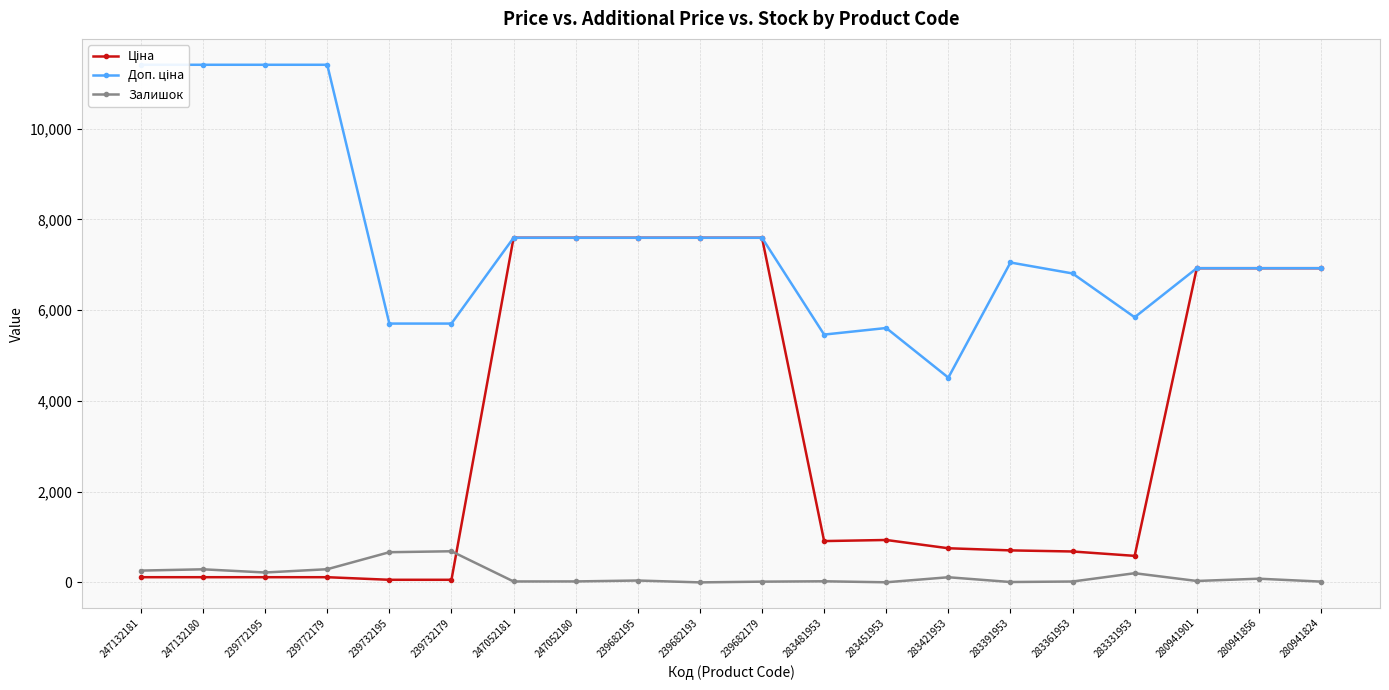

Which series has the largest total across all categories?

Доп. ціна